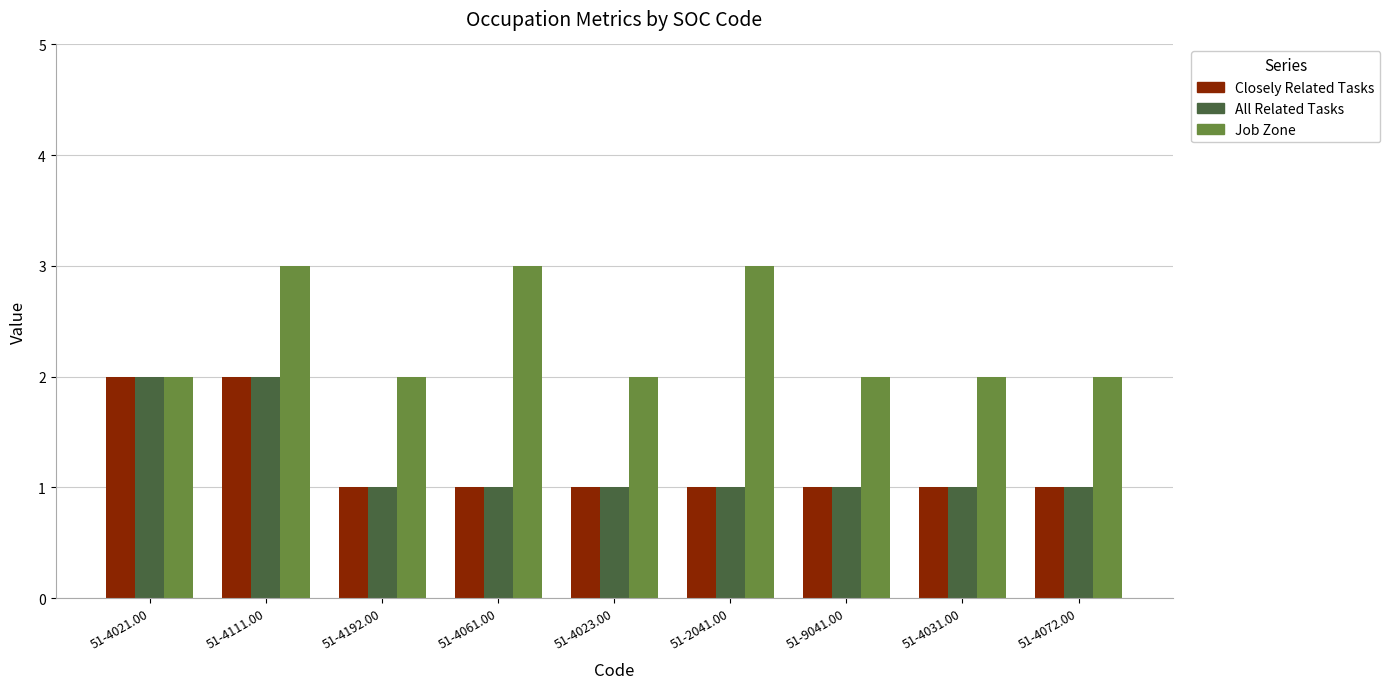

What is the maximum value shown in the chart?

3